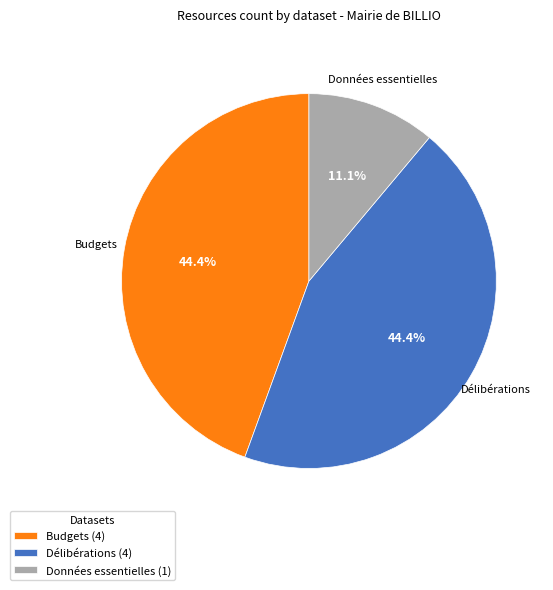

Does Budgets (4) represent more than half of the total?

No